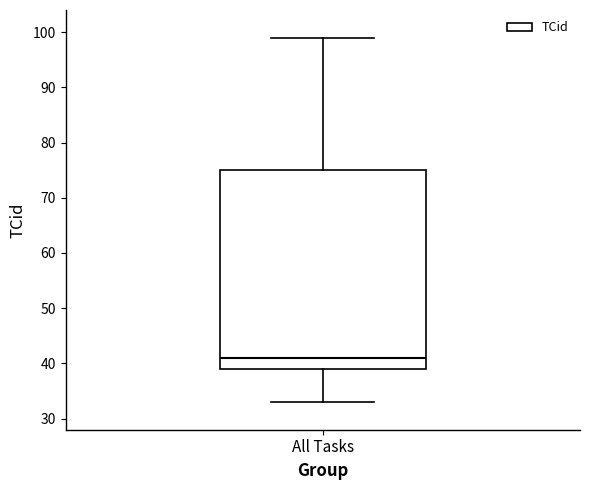

Transcribe this box plot: give where the median line is, the range the box spans, and where the two whiskers end, as read against the y-axis. The values are not printed on the chart, so give them approximately, as read against the axis.

median 41, box 39 to 75, whiskers 33 to 99